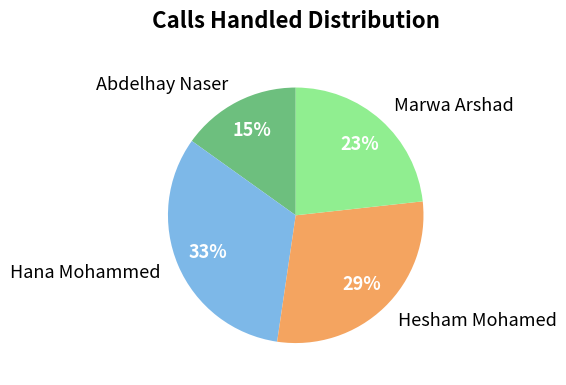

True or false: Abdelhay Naser accounts for 15% of the total.

True